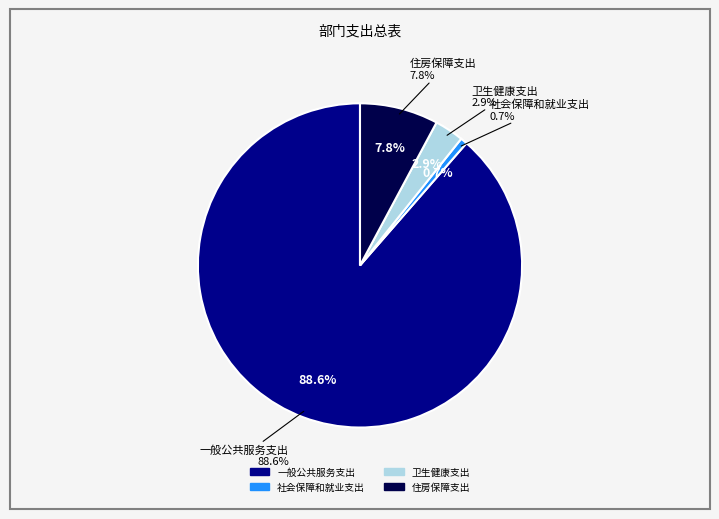

To the nearest percent, what portion does 一般公共服务支出 represent?

89%